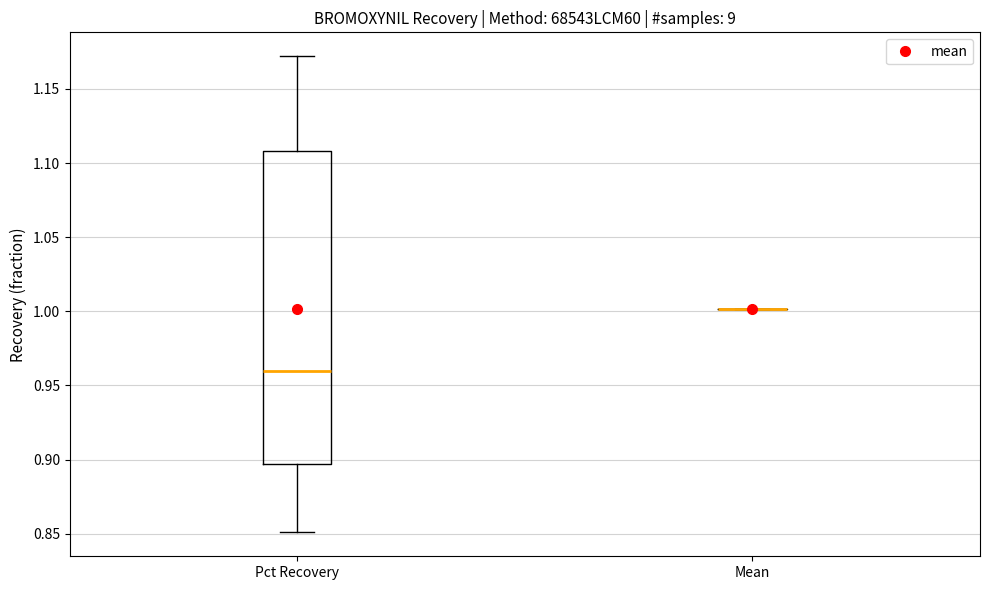

Comparing the boxes themselves (not the whiskers), which one is the tallest?

Pct Recovery